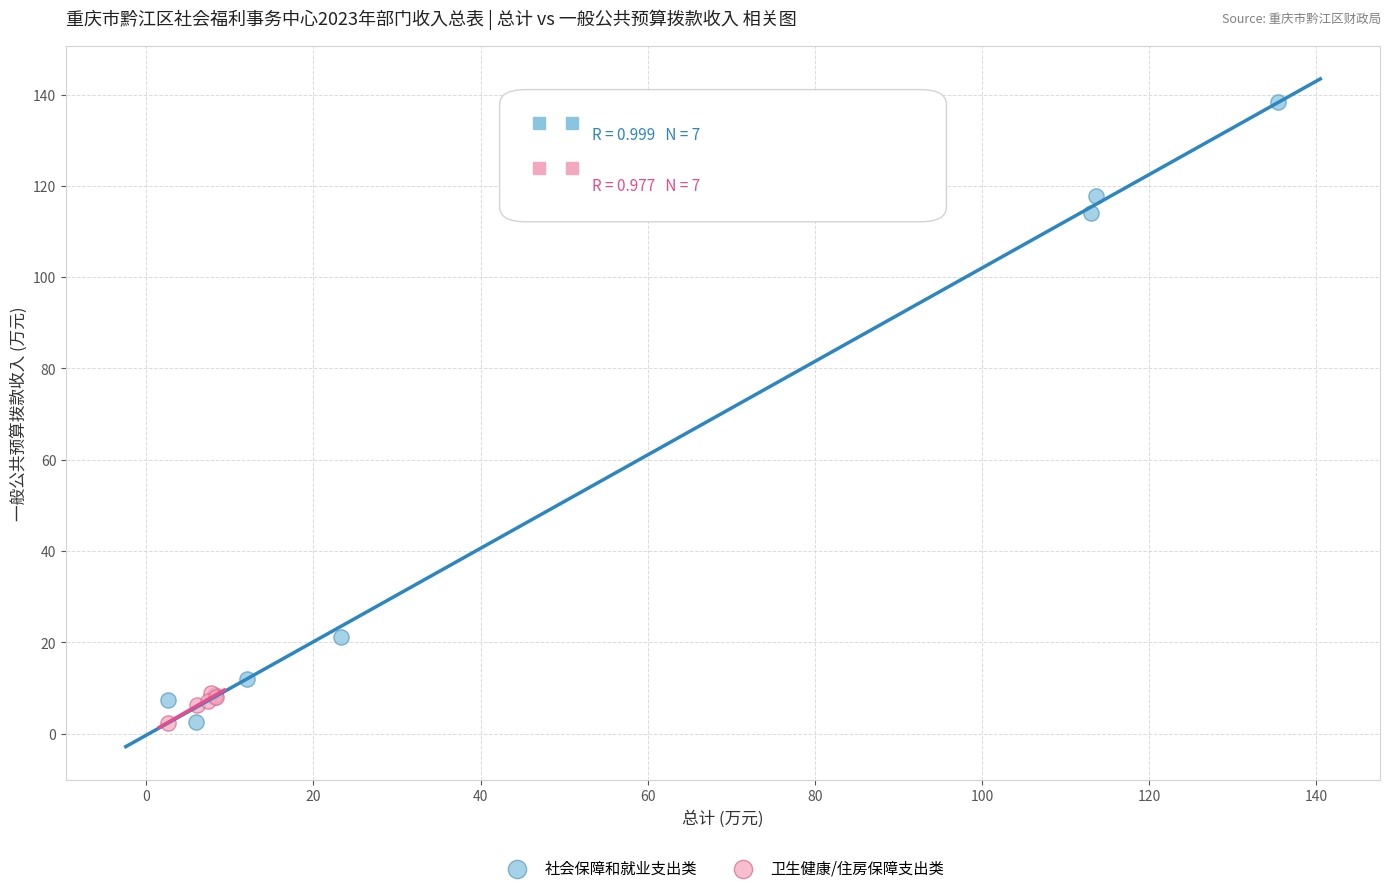

Which series reaches the maximum Y coordinate?

社会保障和就业支出类